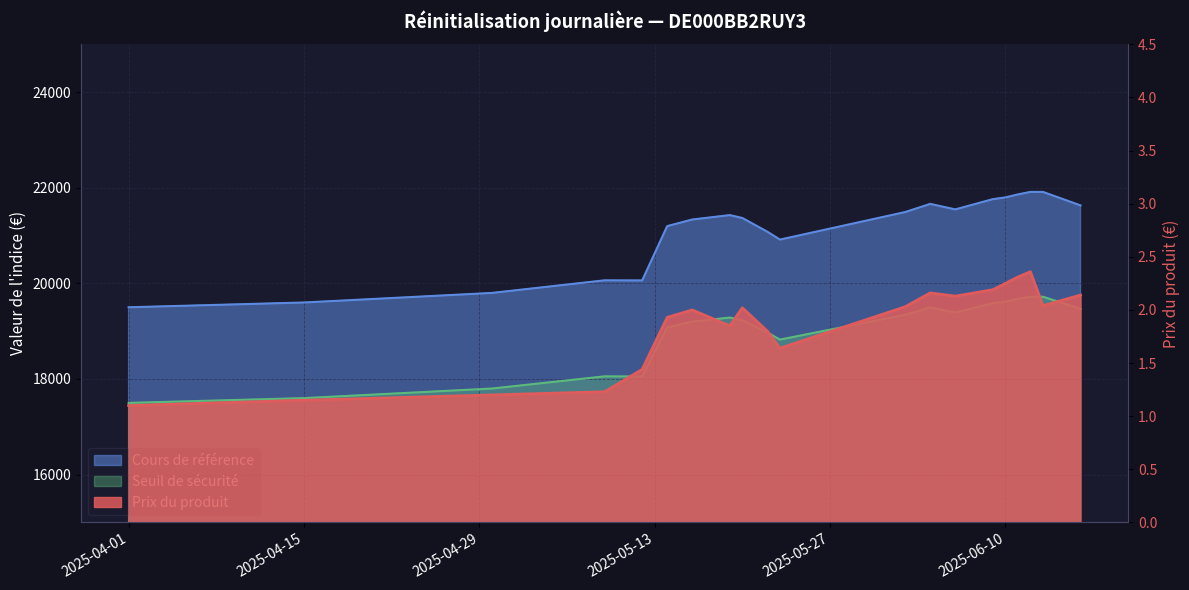

At which label is Seuil de sécurité closest to 18610?

2025-05-23